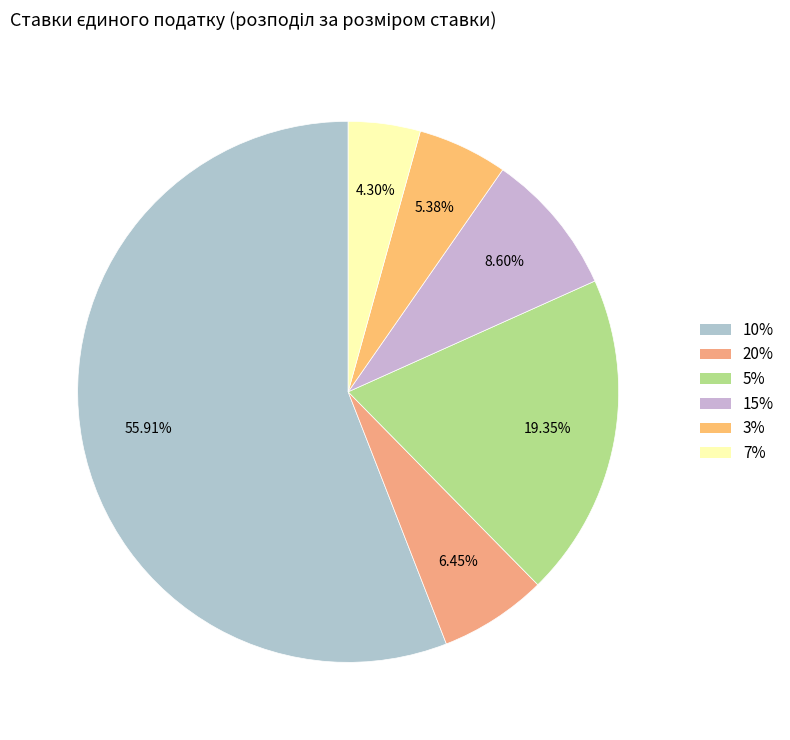

Is there a majority slice in this chart?

Yes